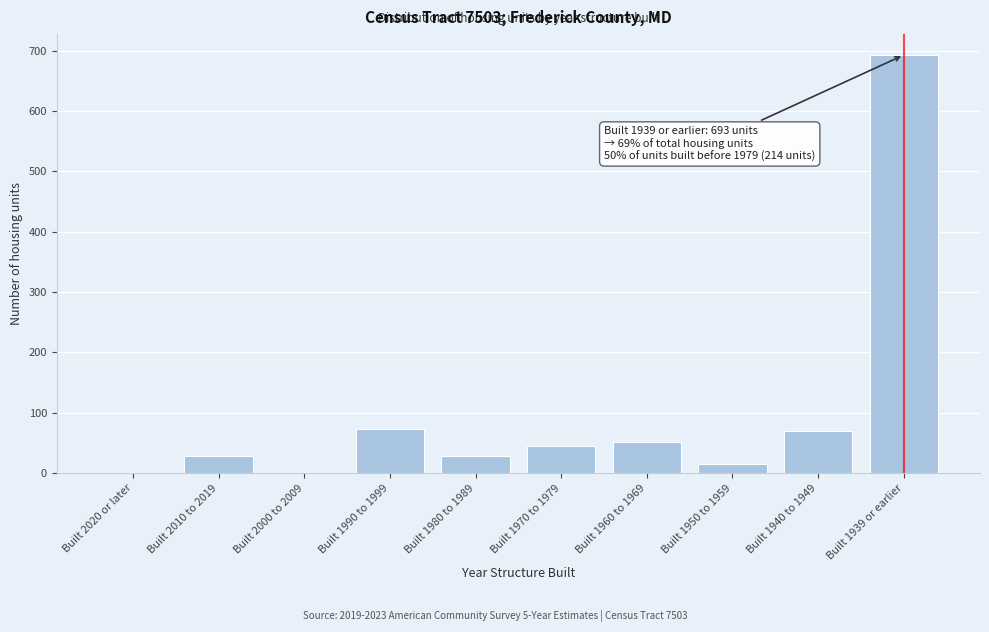

What is the sum of all values?

1005